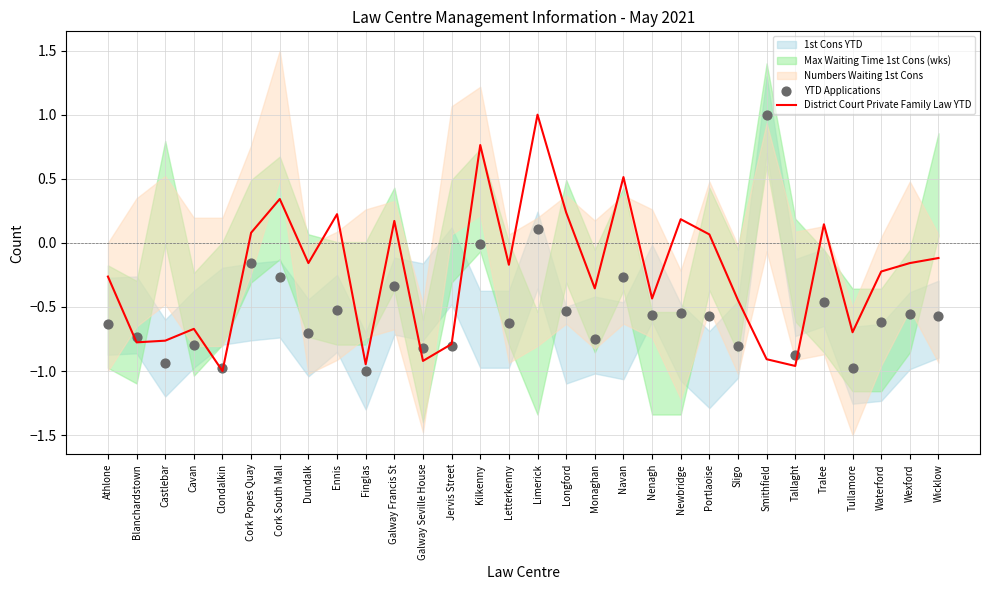

At how many categories does at least one series exceed 0?

12